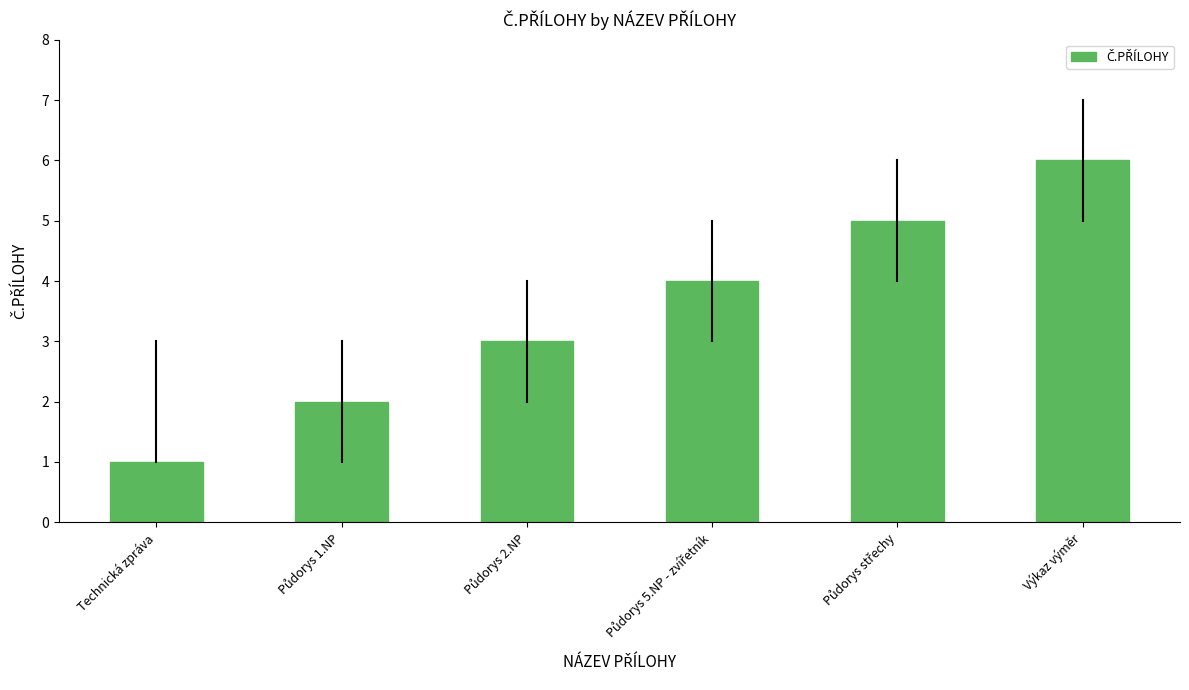

What is the label of the 1st bar from the left?

Technická zpráva